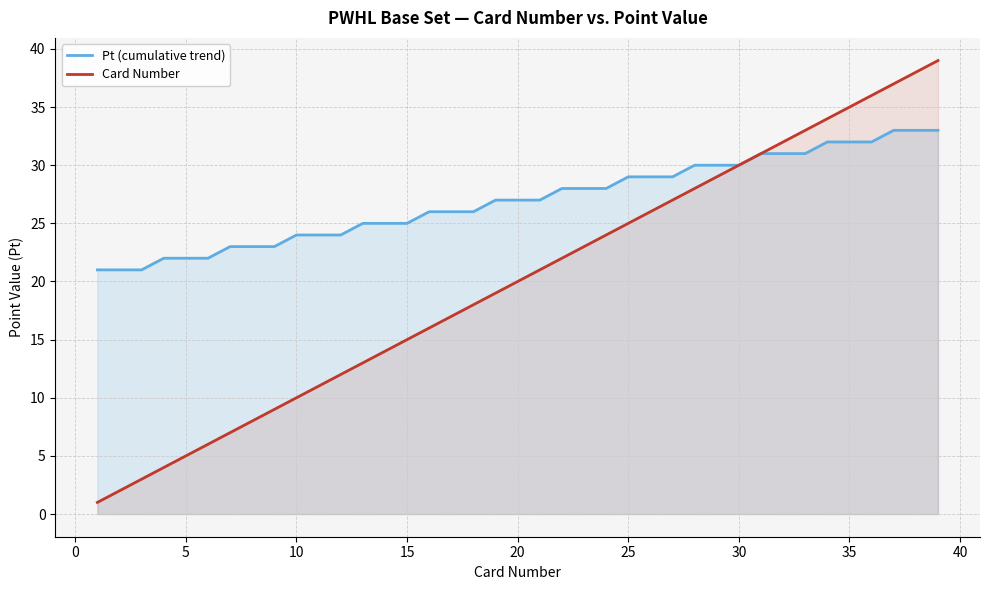

The Card Number series shows 35 at 35. True or false?

True